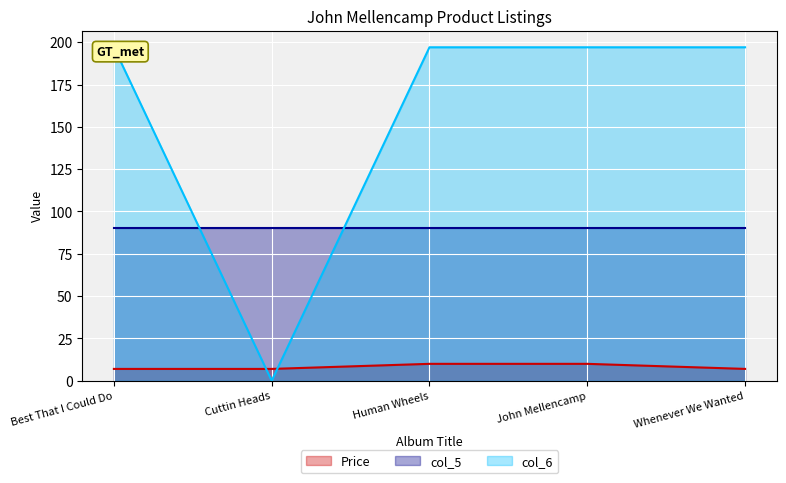

Count the number of categories in the chart.

5